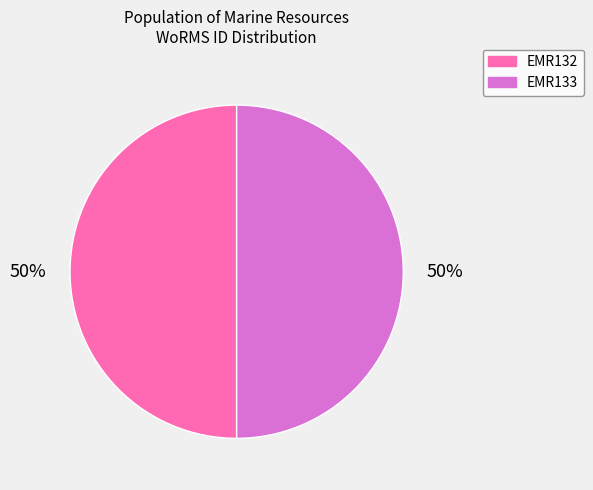

How many slices are in this pie chart?

2